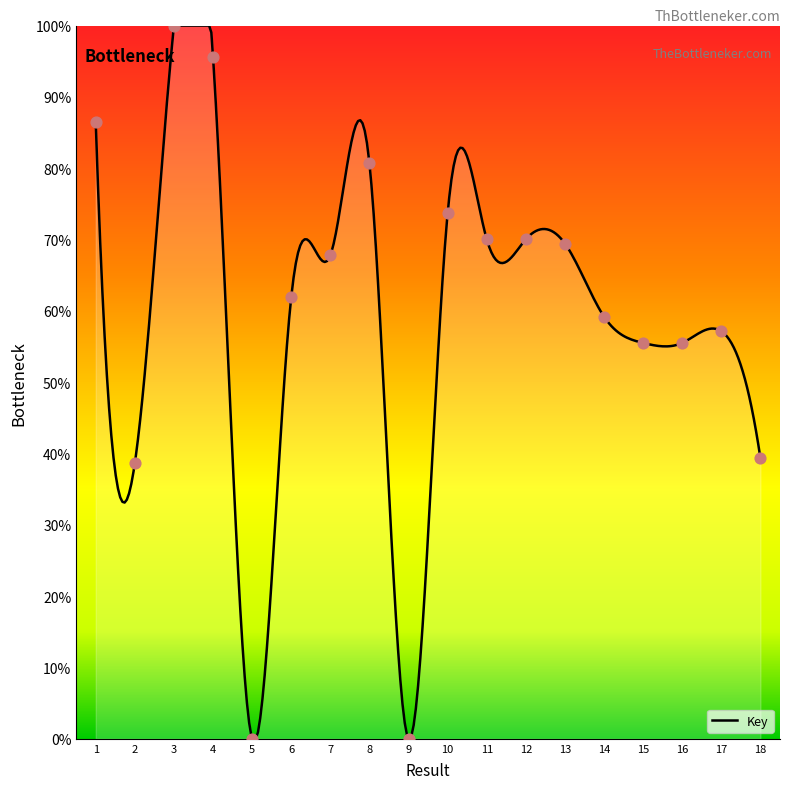

What is the change in value from 2 to 17?

+18.5